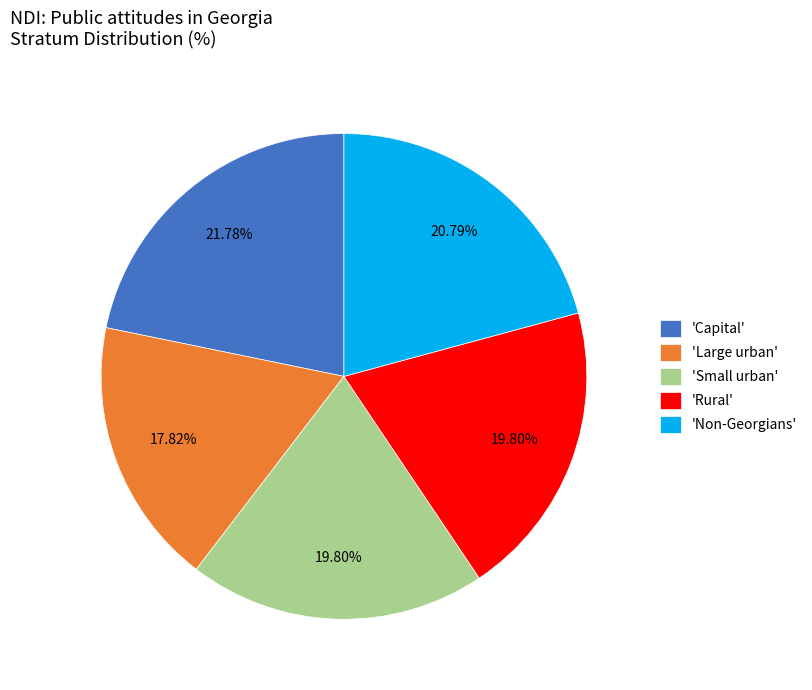

Do 'Capital' and 'Non-Georgians' together represent more than half of the pie?

No